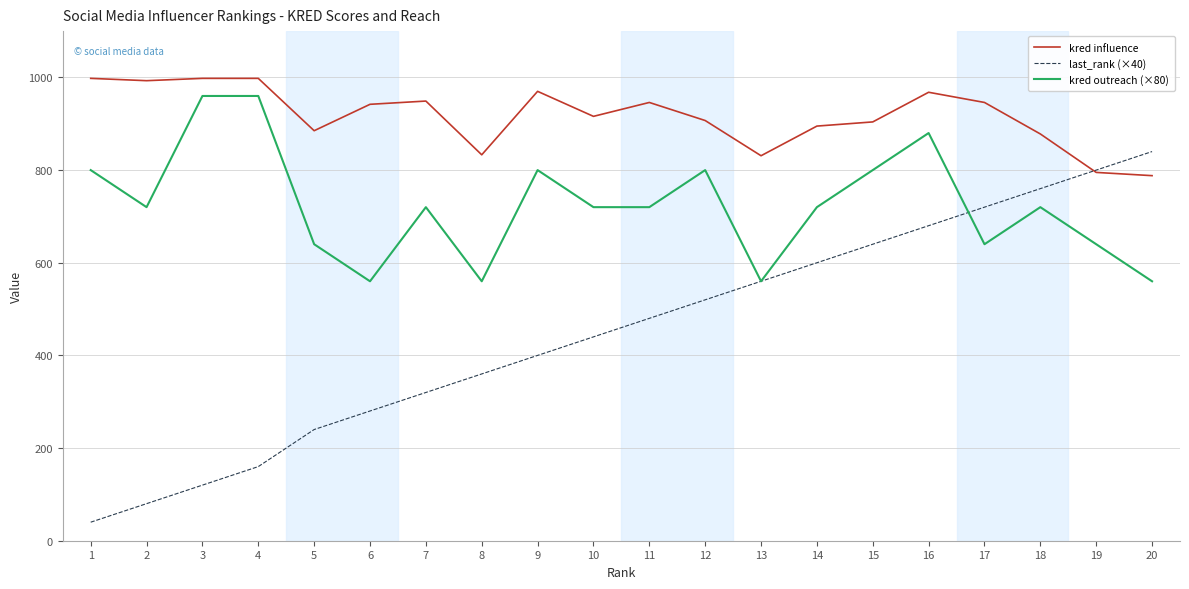

What are all the series names shown in the legend?

kred influence, last_rank (×40), kred outreach (×80)